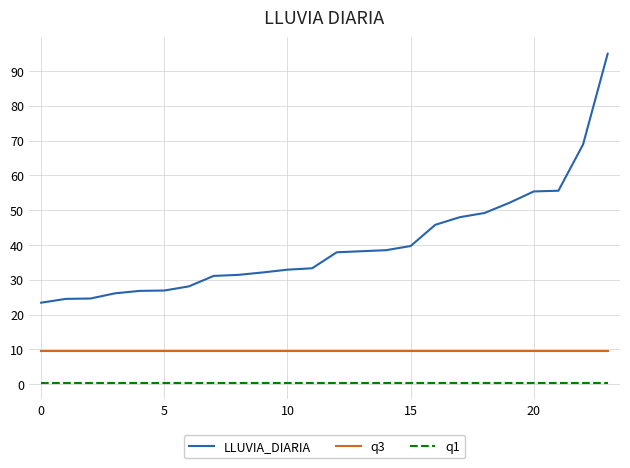

True or false: q3 and LLUVIA_DIARIA cross at least once.

False